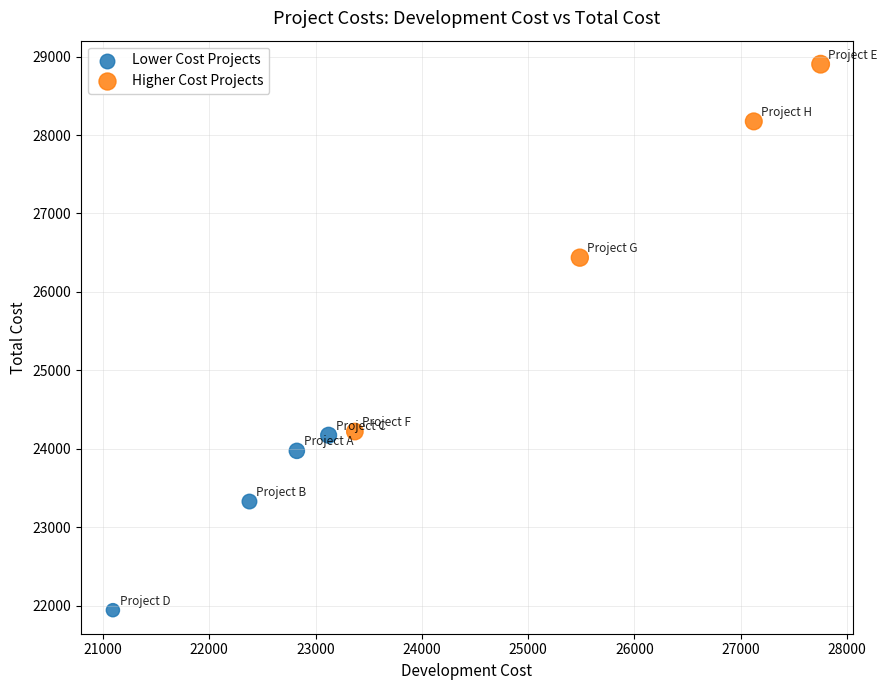

Which series reaches the minimum Y coordinate?

Lower Cost Projects